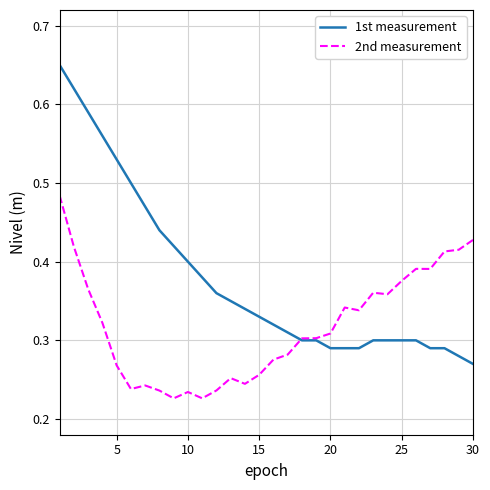

At how many categories does at least one series exceed 0?

30